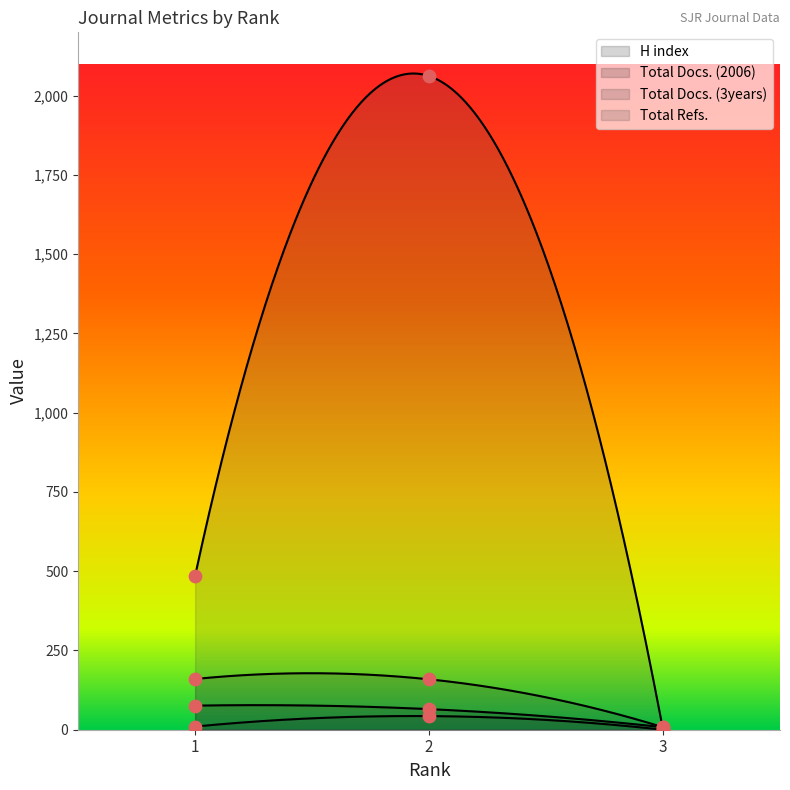

What are all the series names shown in the legend?

H index, Total Docs. (2006), Total Docs. (3years), Total Refs.